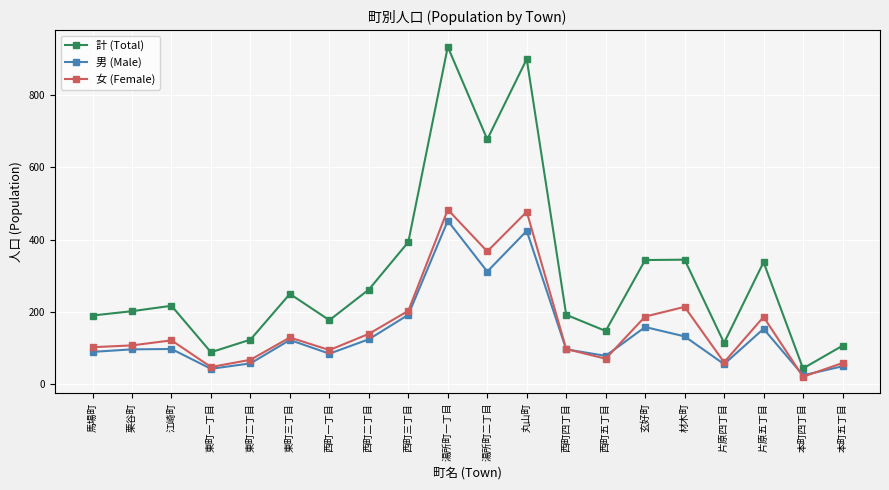

Read the 計 (Total) value at 西町一丁目.

176